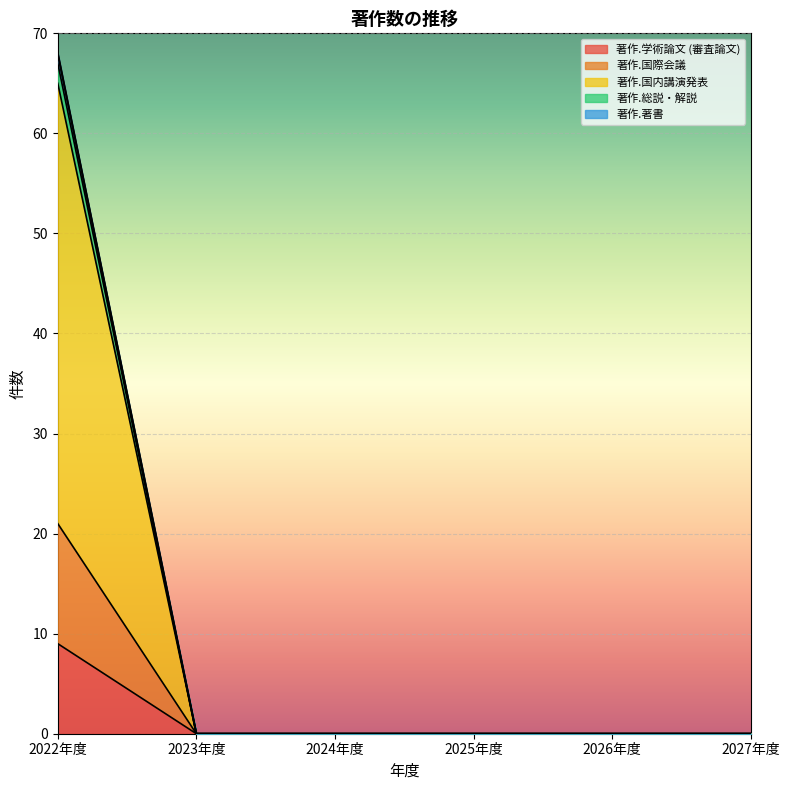

How many values in 著作.国際会議 are above zero?

1